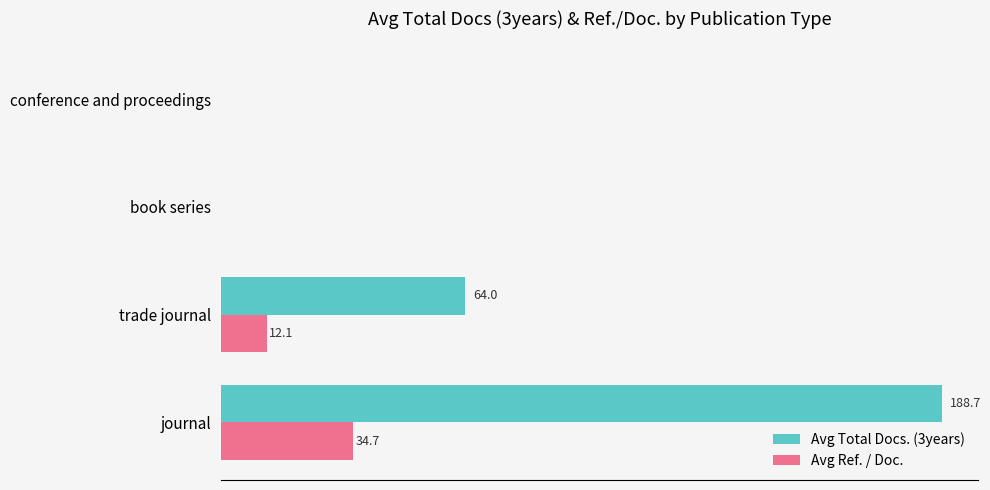

At which category is the sum across all series the highest?

journal